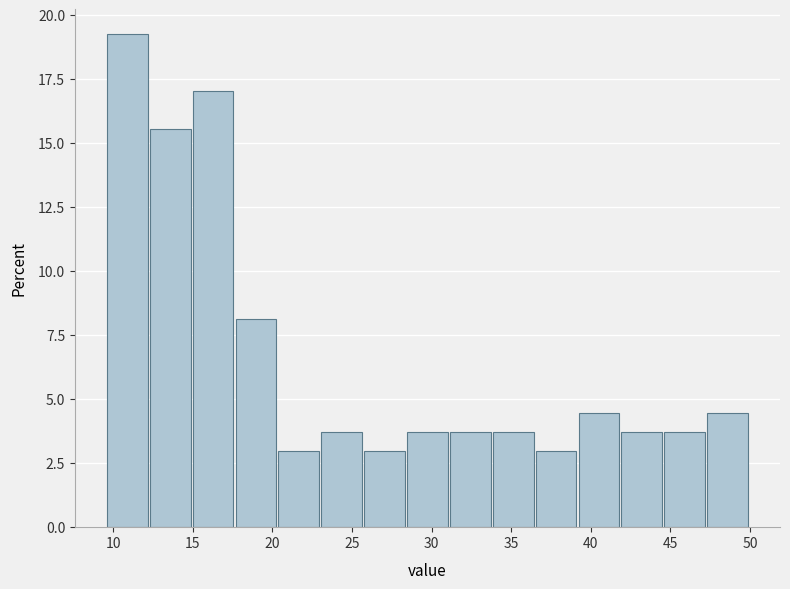

How tall is the bar that spans 15.0 to 17.5 on the x-axis? Neither the bar edges nor the heights are printed on the chart, so give them approximately, as read against the axes.

17.0